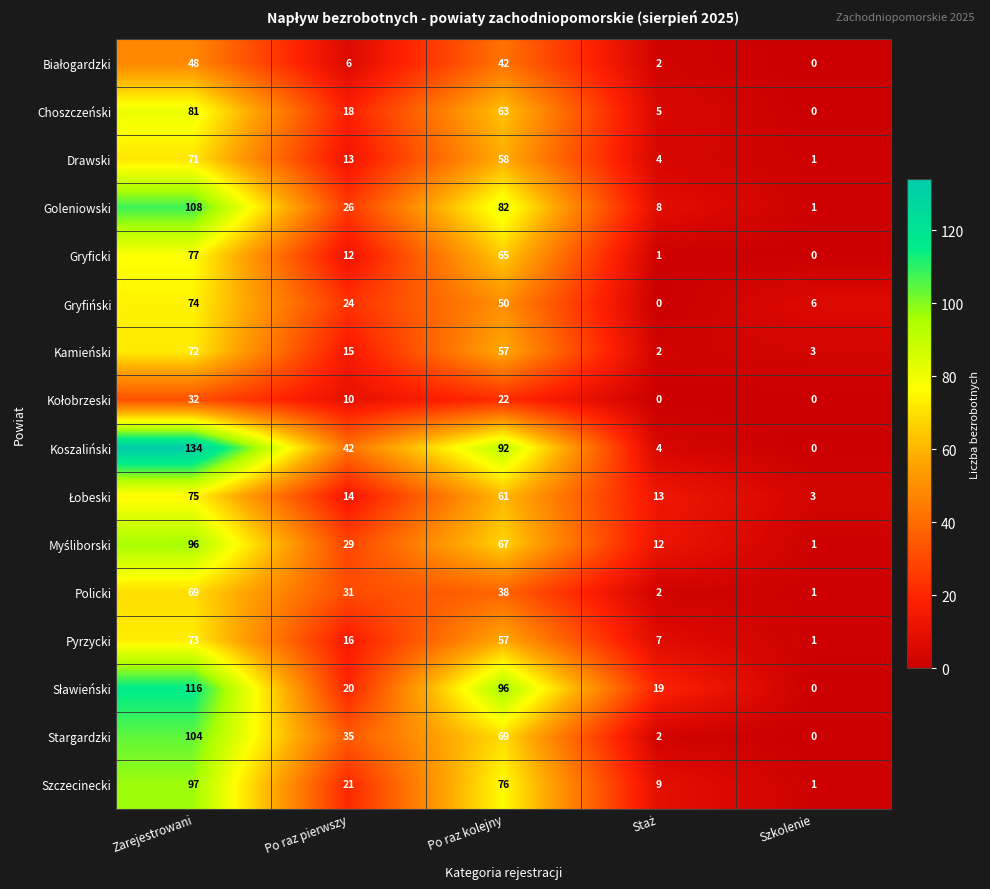

The value of Gryficki at Po raz pierwszy is 18. True or false?

False